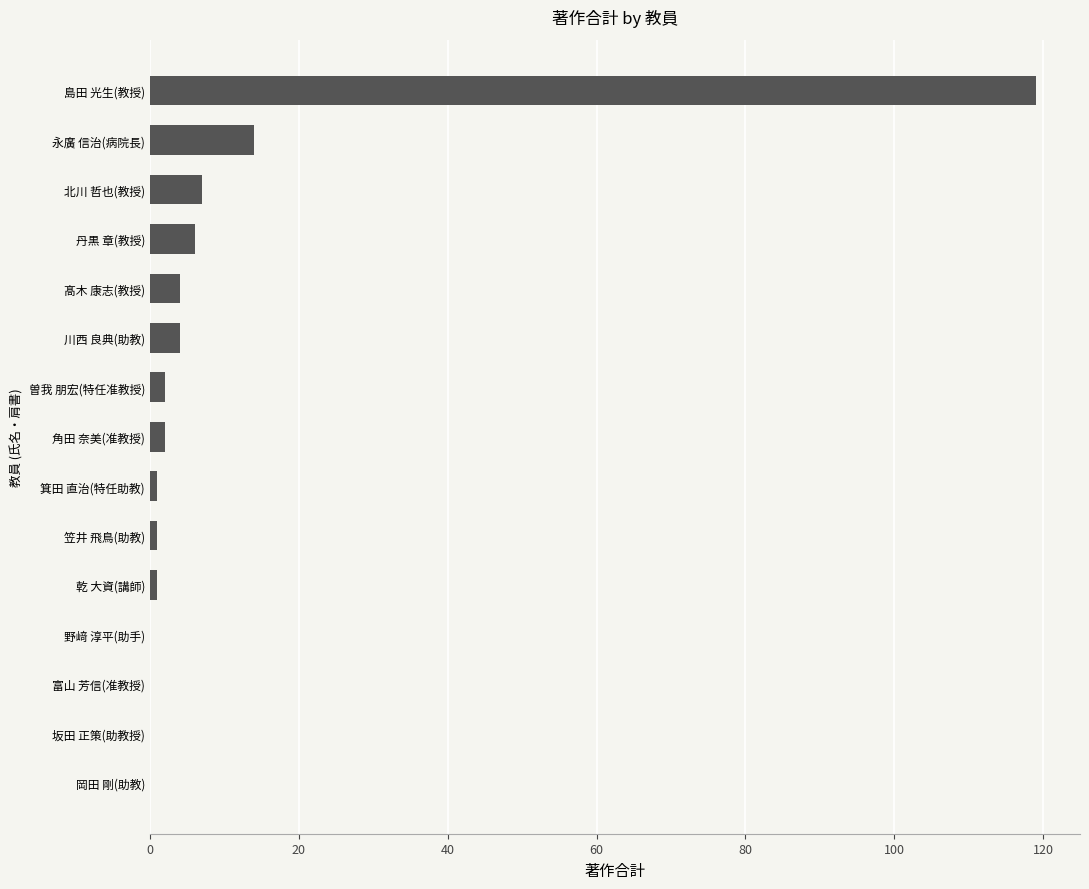

How many series are shown in this chart?

1